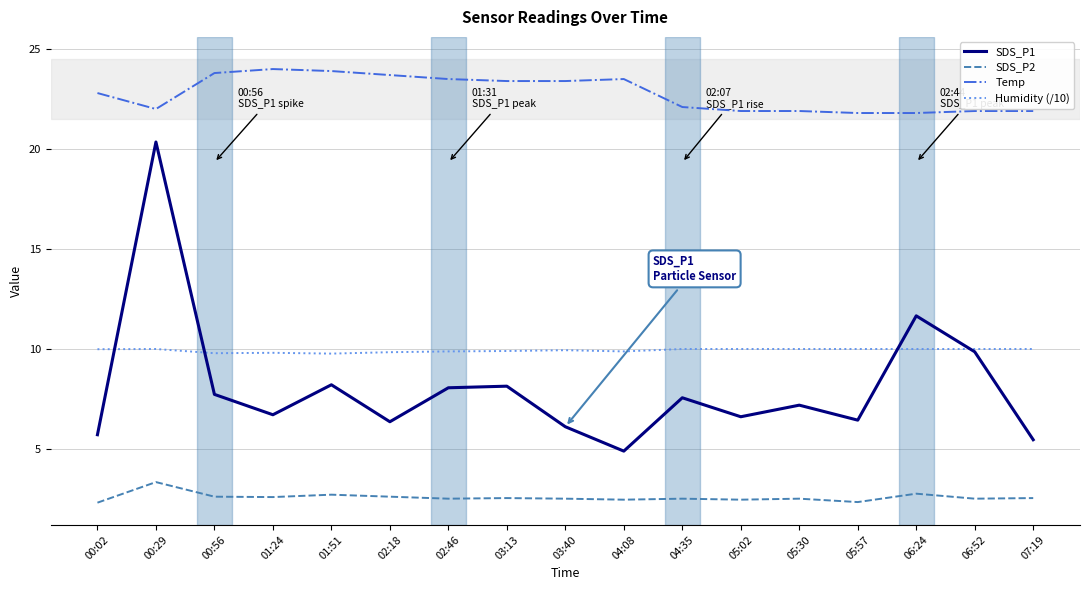

What is the minimum value for SDS_P2?

2.3